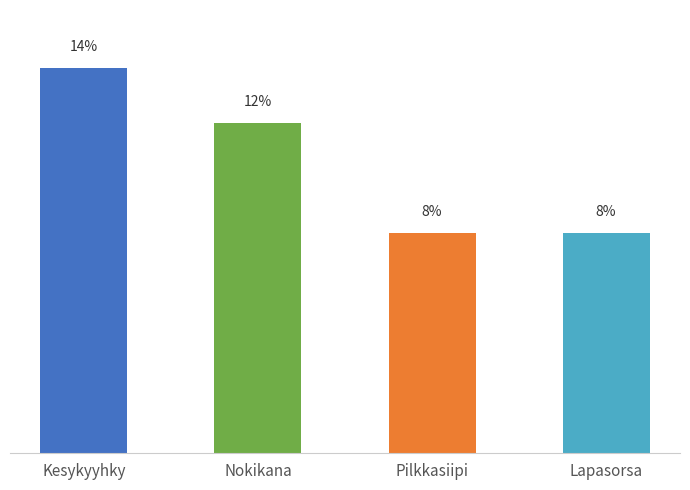

What is the label of the 3rd bar from the right?

Nokikana